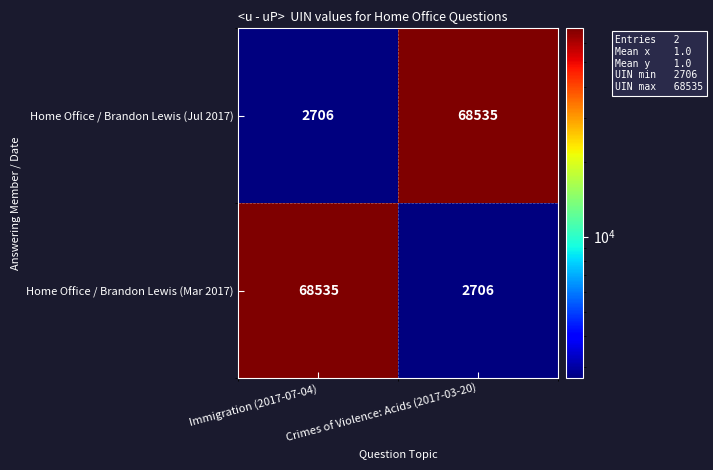

Where is Home Office / Brandon Lewis (Jul 2017) nearest to the value 35620?

Immigration (2017-07-04)